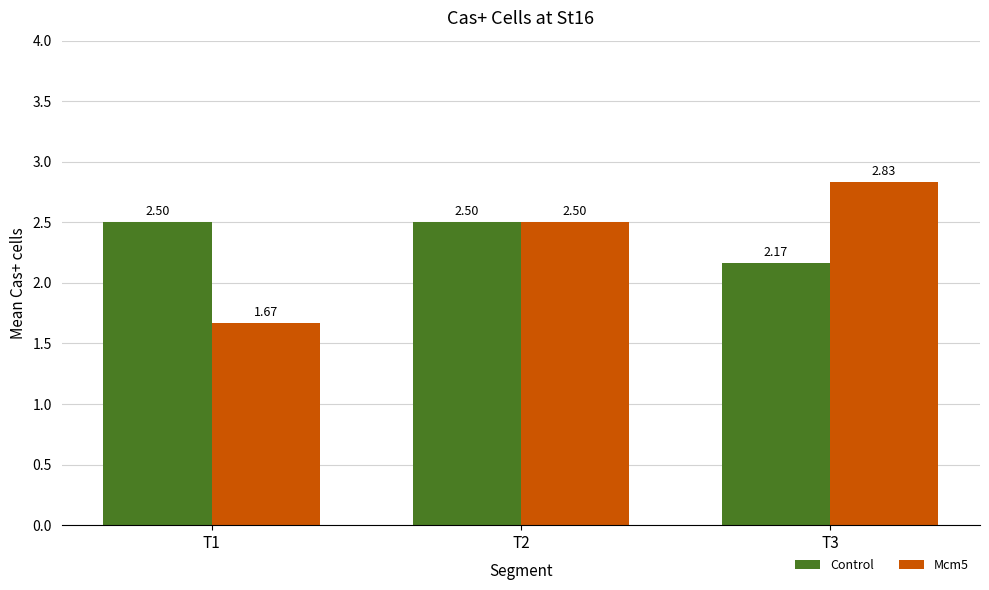

What are all the series names shown in the legend?

Control, Mcm5